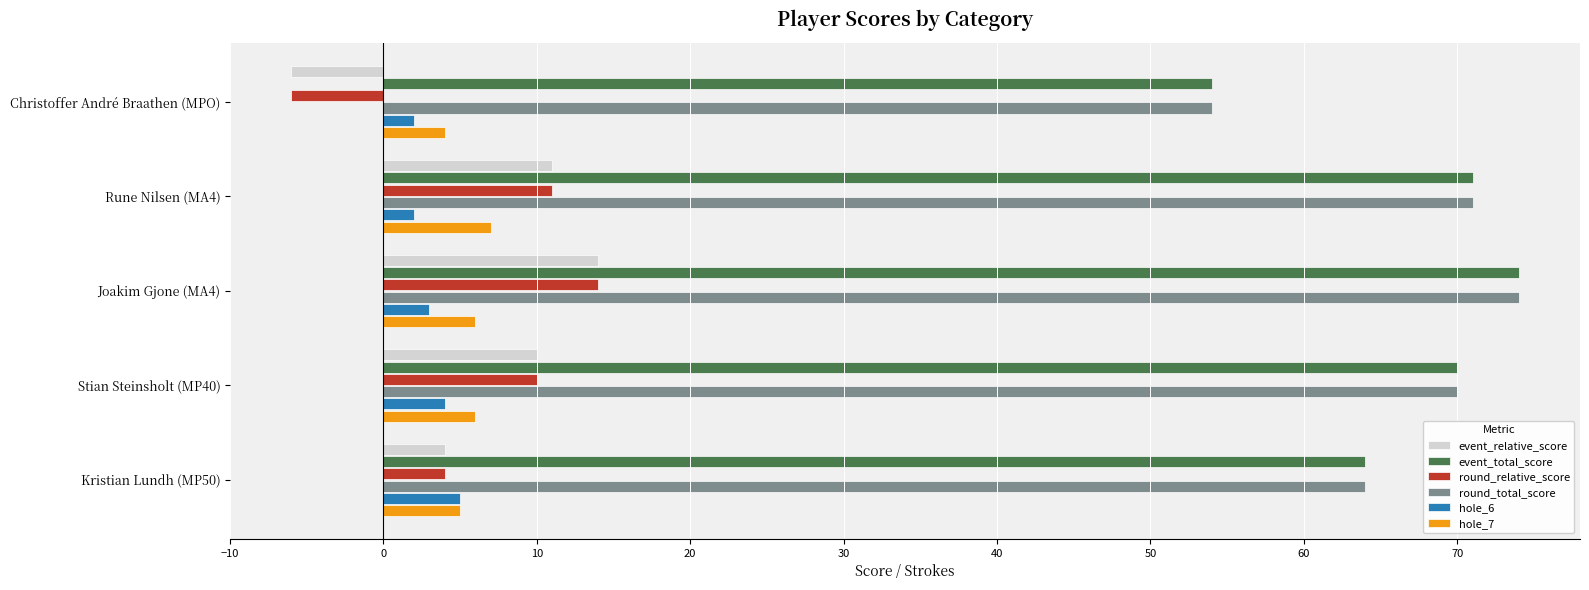

What is the difference between the highest and lowest values at Kristian Lundh (MP50)?

60